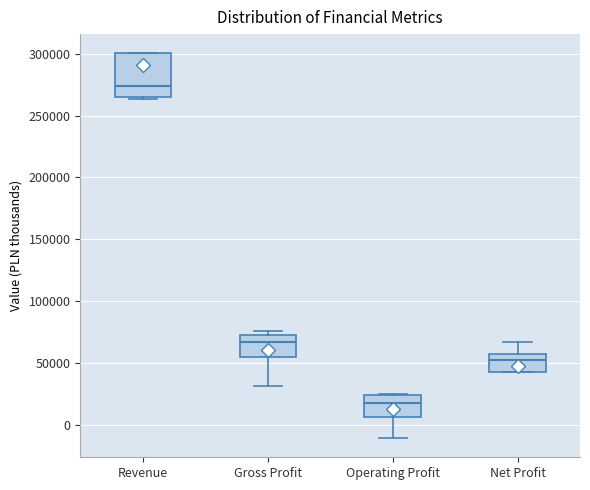

Reading left to right, transcribe this box plot: for each box, give where its median line is, the range the box spans, and where its two whiskers end, as read against the y-axis. The values are not printed on the chart, so give them approximately, as read against the axis.

Revenue: median 275000, box 265000 to 300000, whiskers 265000 (just below the box's lower edge) to 300000
Gross Profit: median 65000, box 55000 to 75000, whiskers 30000 to 75000 (just above the box's upper edge)
Operating Profit: median 20000, box 5000 to 25000, whiskers -10000 to 25000
Net Profit: median 55000 (just below the box's upper edge), box 45000 to 55000, whiskers 45000 to 65000